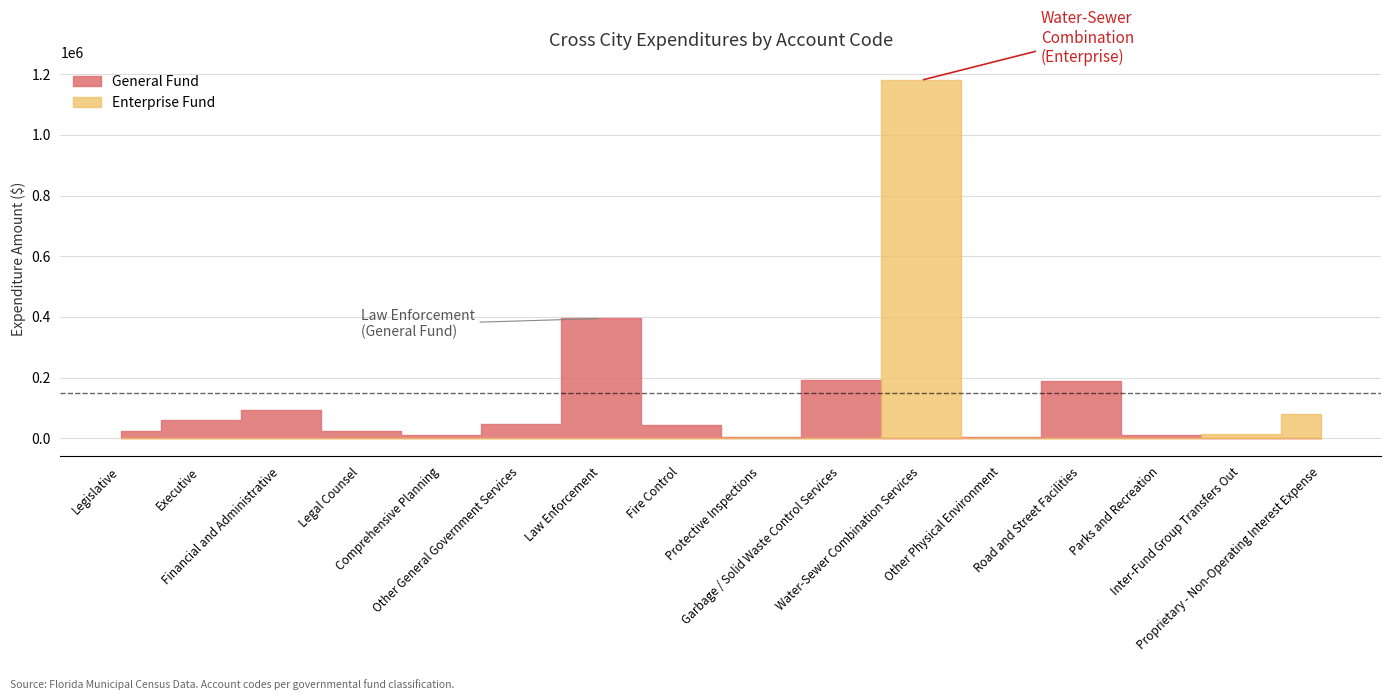

True or false: Enterprise Fund has more than 2 points higher than both neighbors.

False